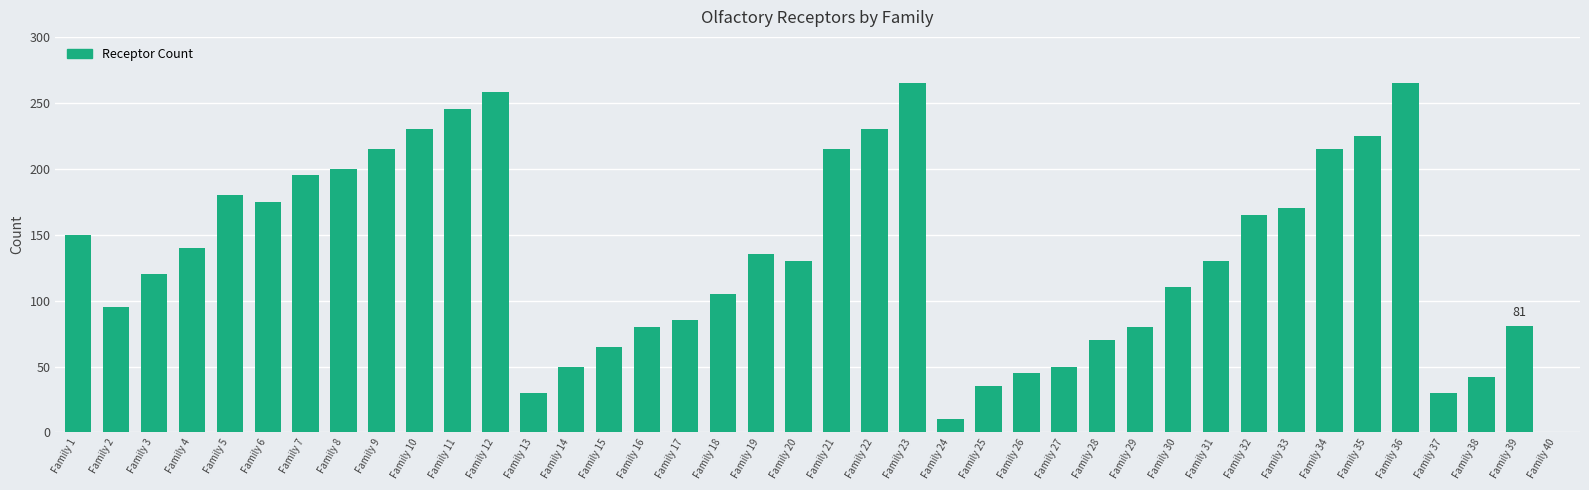

Count the number of data series in this chart.

1